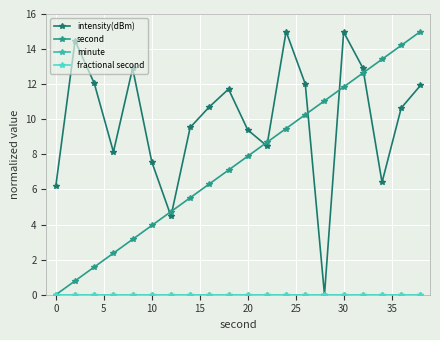

True or false: intensity(dBm) and minute intersect in this chart.

False